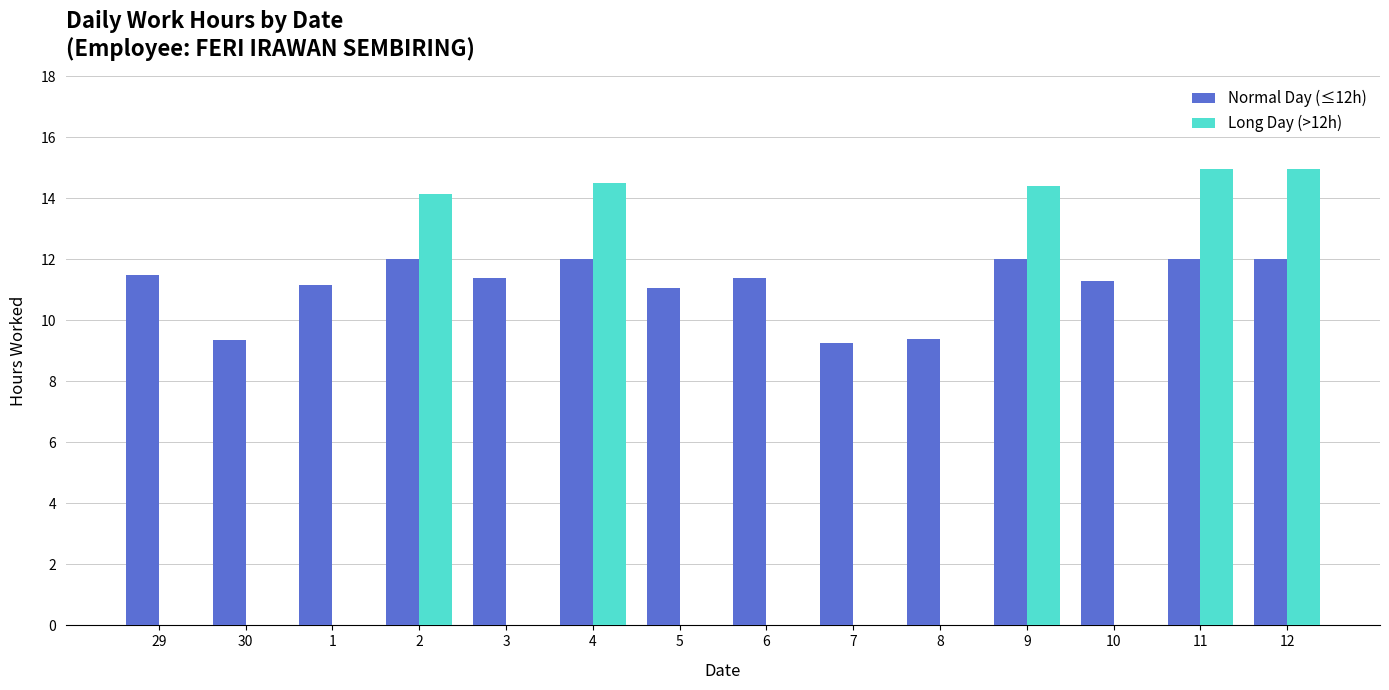

What is the highest value of the Normal Day (≤12h) series?

12.0